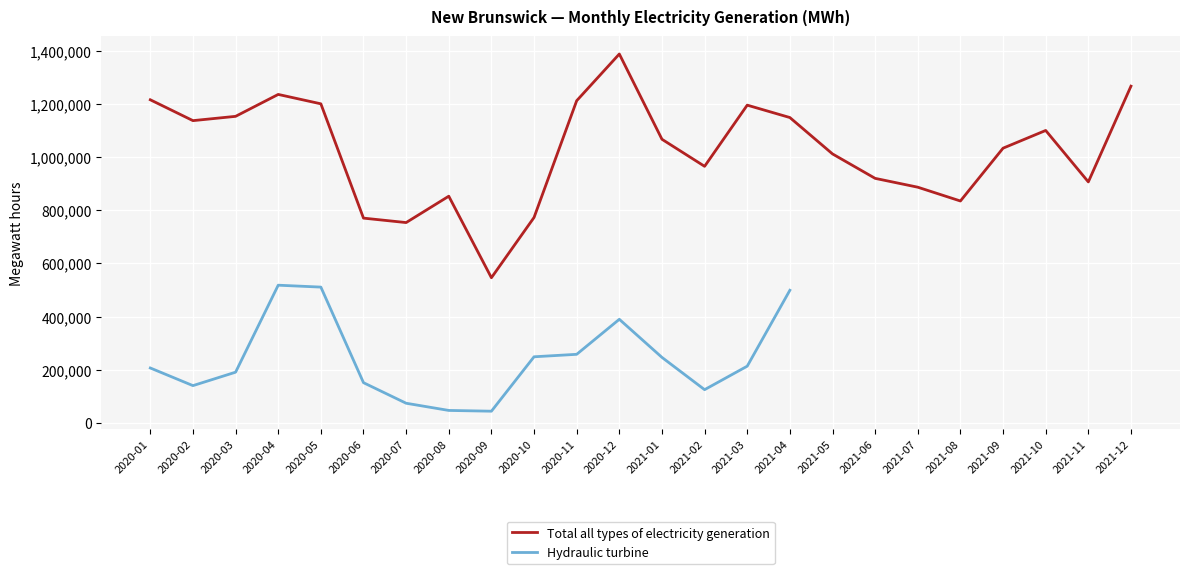

Approximately how many times larger is the value at 2020-10 compared to 2020-04?

0.6